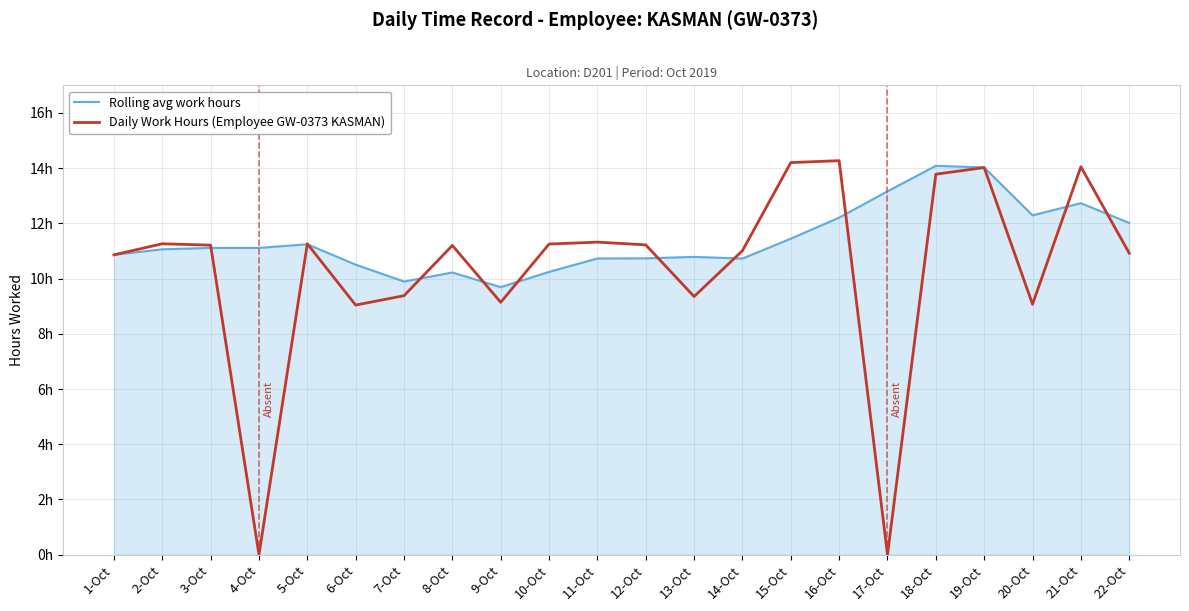

In Rolling avg work hours, how many points are higher than both neighbors (excluding endpoints)?

5